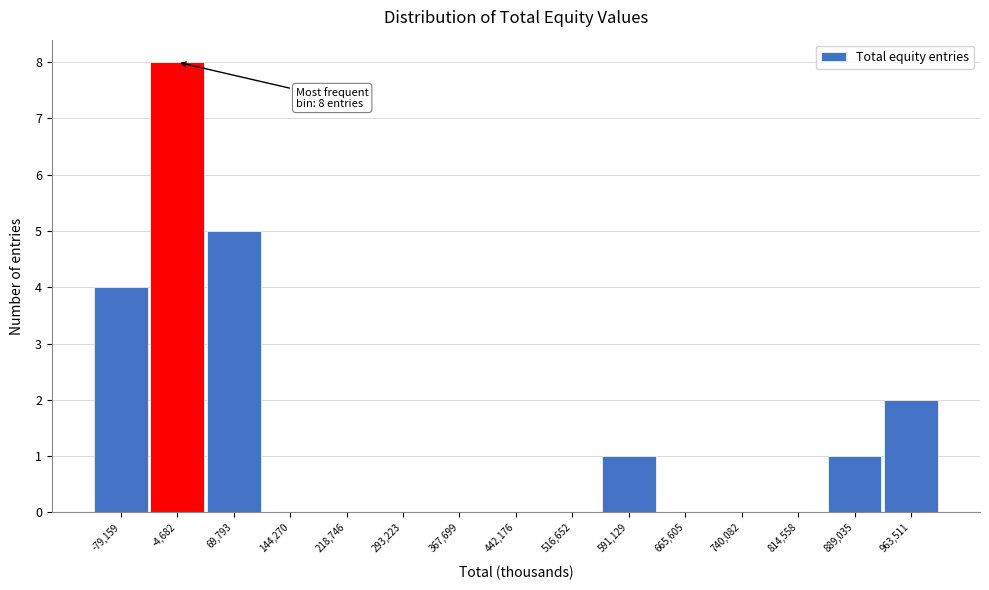

Reading left to right, extract all data points from this chart.

-79,159=4	-4,682=8	69,793=5	144,270=0	218,746=0	293,223=0	367,699=0	442,176=0	516,652=0	591,129=1	665,605=0	740,082=0	814,558=0	889,035=1	963,511=2